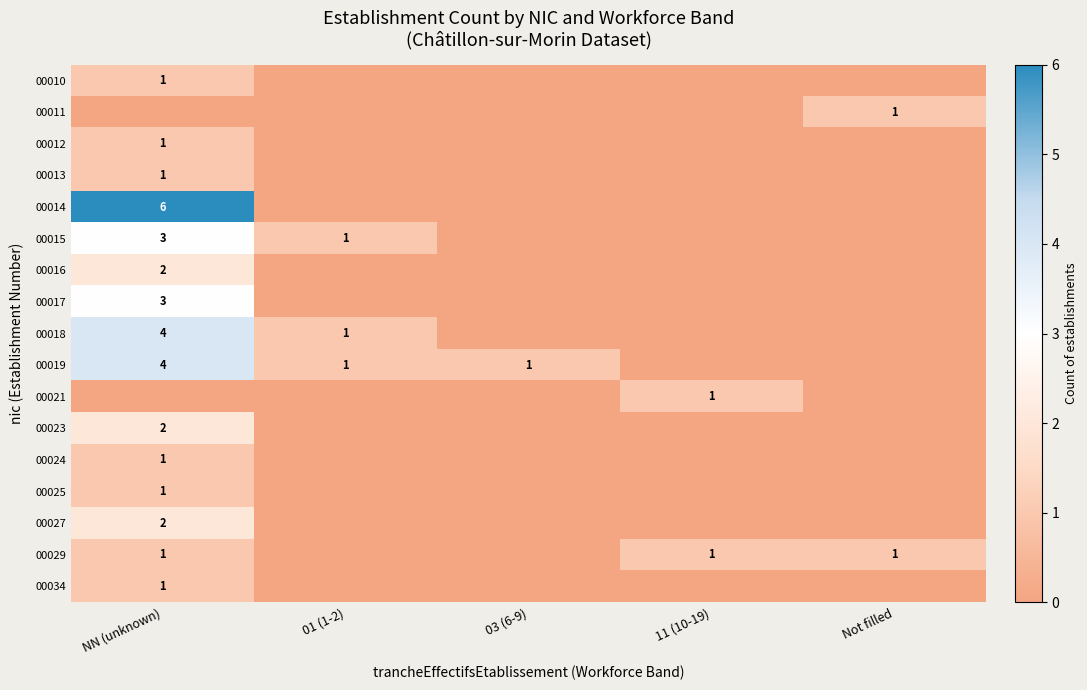

True or false: 00021 has a value of 1 at 11 (10-19).

True